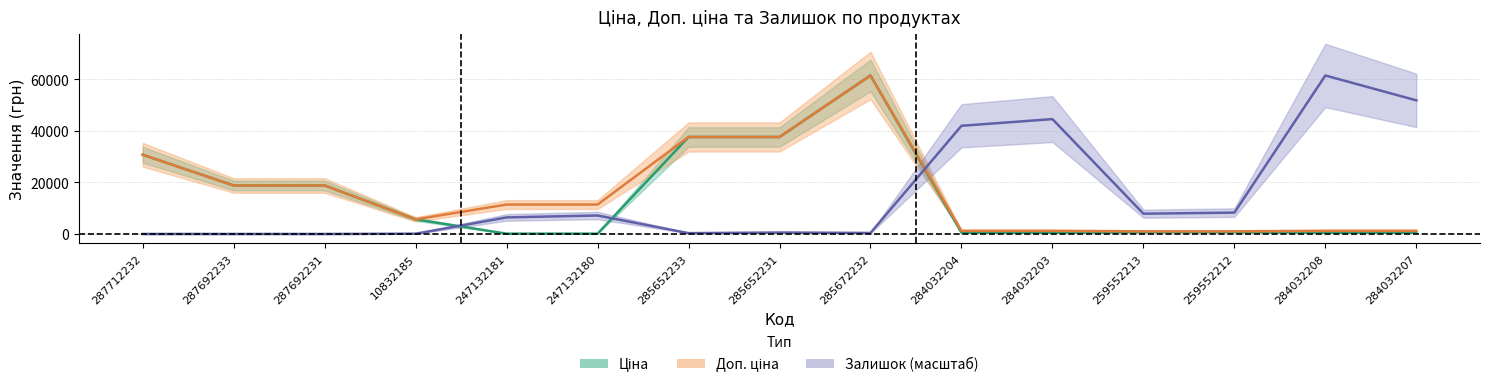

True or false: Ціна has a value of 259.2 at 284032203.

False